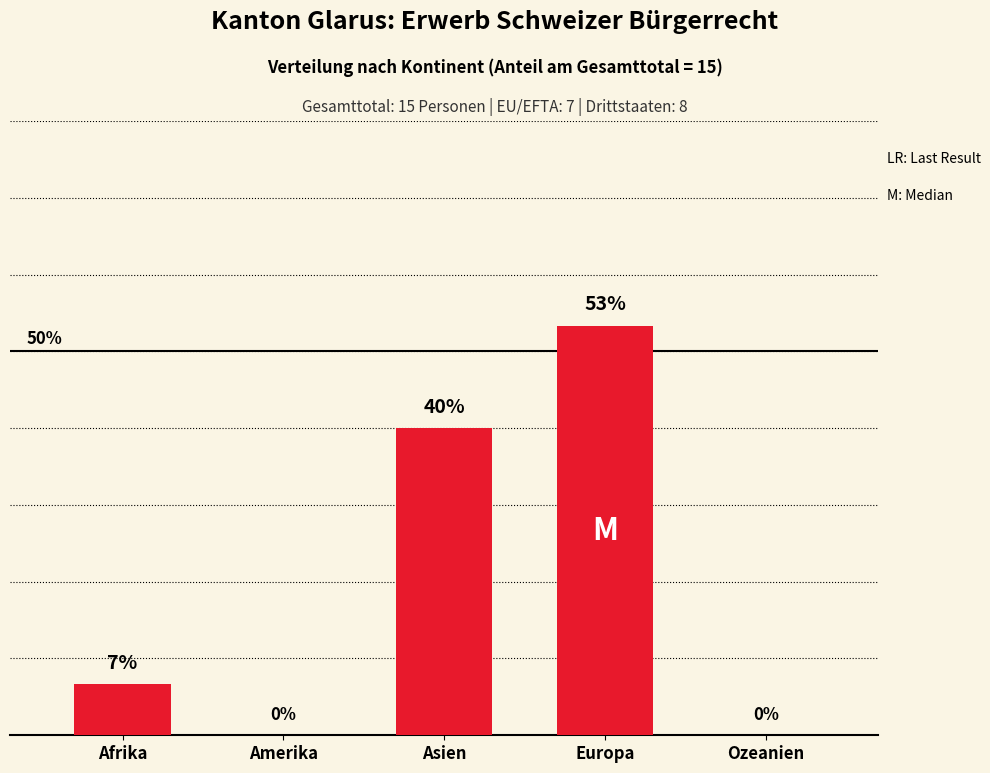

At which label does the data first exceed 6?

Afrika